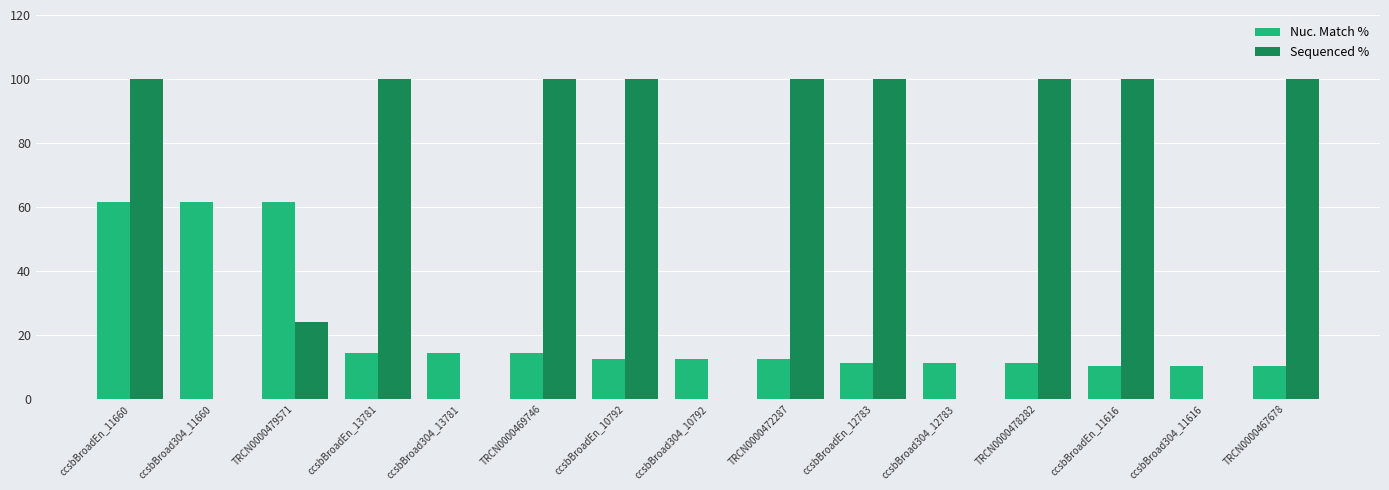

What is the maximum value for Sequenced %?

100.0